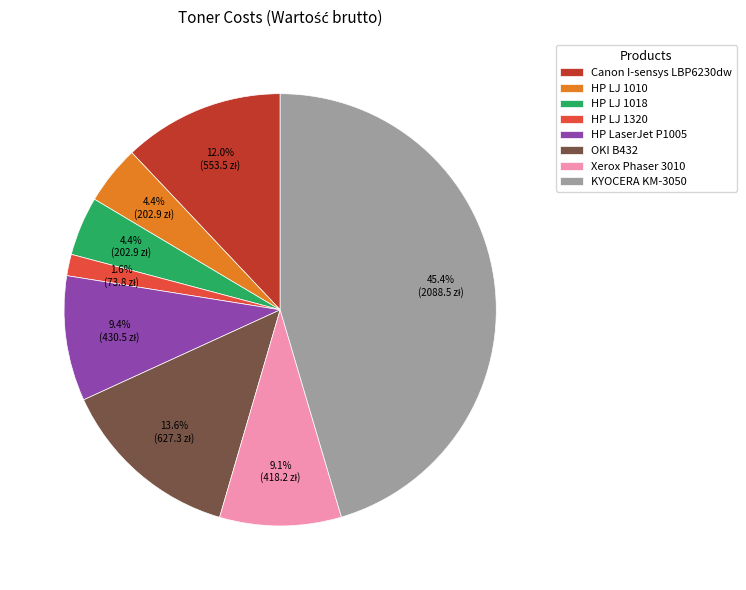

Does any single category account for the majority?

No